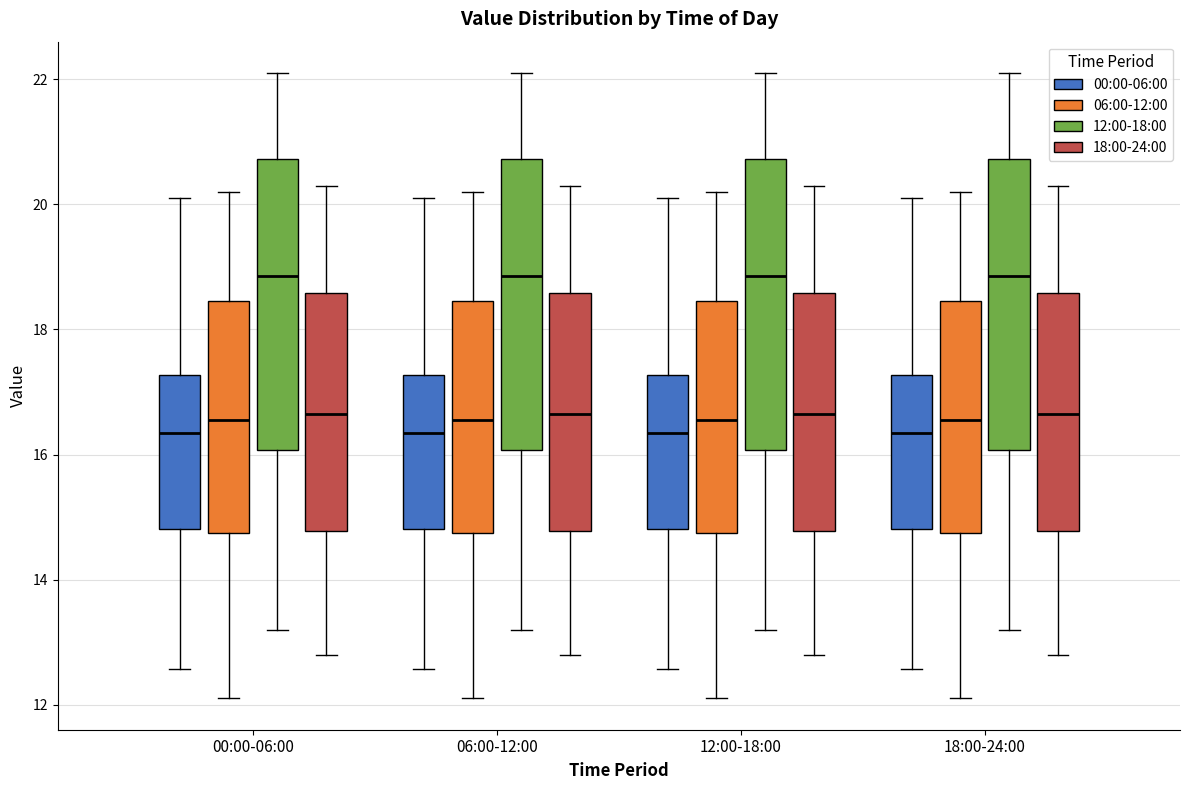

Reading left to right, transcribe this box plot: for each box, give where its median line is, the range the box spans, and where its two whiskers end, as read against the y-axis. The values are not printed on the chart, so give them approximately, as read against the axis.

00:00-06:00 (00:00-06:00): median 16.4, box 14.8 to 17.2, whiskers 12.6 to 20.2
00:00-06:00 (06:00-12:00): median 16.6, box 14.8 to 18.4, whiskers 12.2 to 20.2
00:00-06:00 (12:00-18:00): median 18.8, box 16.0 to 20.8, whiskers 13.2 to 22.2
00:00-06:00 (18:00-24:00): median 16.6, box 14.8 to 18.6, whiskers 12.8 to 20.4
06:00-12:00 (00:00-06:00): median 16.4, box 14.8 to 17.2, whiskers 12.6 to 20.2
06:00-12:00 (06:00-12:00): median 16.6, box 14.8 to 18.4, whiskers 12.2 to 20.2
06:00-12:00 (12:00-18:00): median 18.8, box 16.0 to 20.8, whiskers 13.2 to 22.2
06:00-12:00 (18:00-24:00): median 16.6, box 14.8 to 18.6, whiskers 12.8 to 20.4
12:00-18:00 (00:00-06:00): median 16.4, box 14.8 to 17.2, whiskers 12.6 to 20.2
12:00-18:00 (06:00-12:00): median 16.6, box 14.8 to 18.4, whiskers 12.2 to 20.2
12:00-18:00 (12:00-18:00): median 18.8, box 16.0 to 20.8, whiskers 13.2 to 22.2
12:00-18:00 (18:00-24:00): median 16.6, box 14.8 to 18.6, whiskers 12.8 to 20.4
18:00-24:00 (00:00-06:00): median 16.4, box 14.8 to 17.2, whiskers 12.6 to 20.2
18:00-24:00 (06:00-12:00): median 16.6, box 14.8 to 18.4, whiskers 12.2 to 20.2
18:00-24:00 (12:00-18:00): median 18.8, box 16.0 to 20.8, whiskers 13.2 to 22.2
18:00-24:00 (18:00-24:00): median 16.6, box 14.8 to 18.6, whiskers 12.8 to 20.4